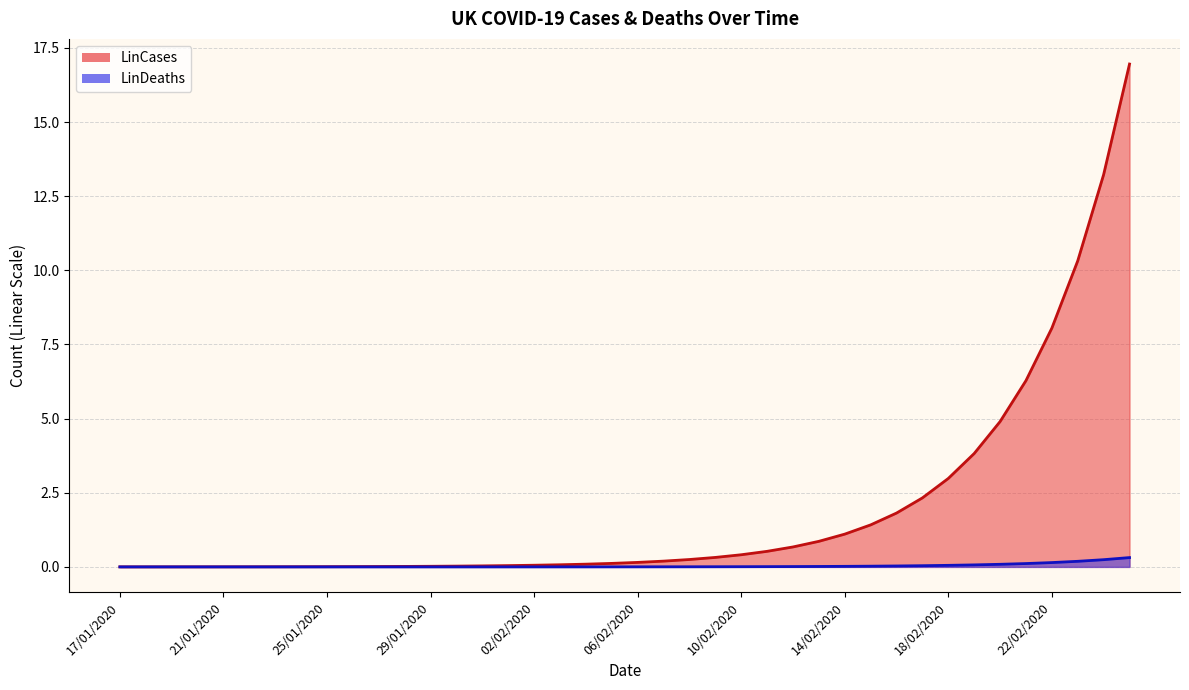

What is the sum of all LinDeaths values?

1.4